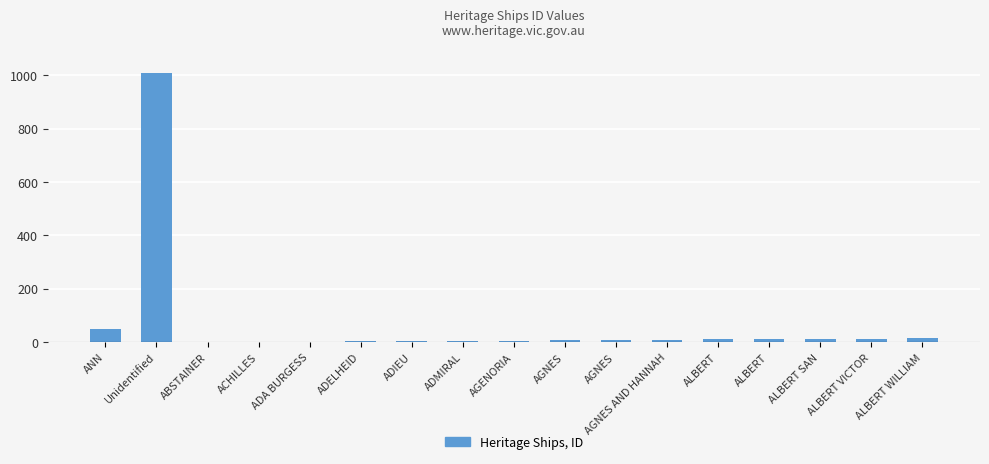

What is the difference between the maximum and minimum values?

1008